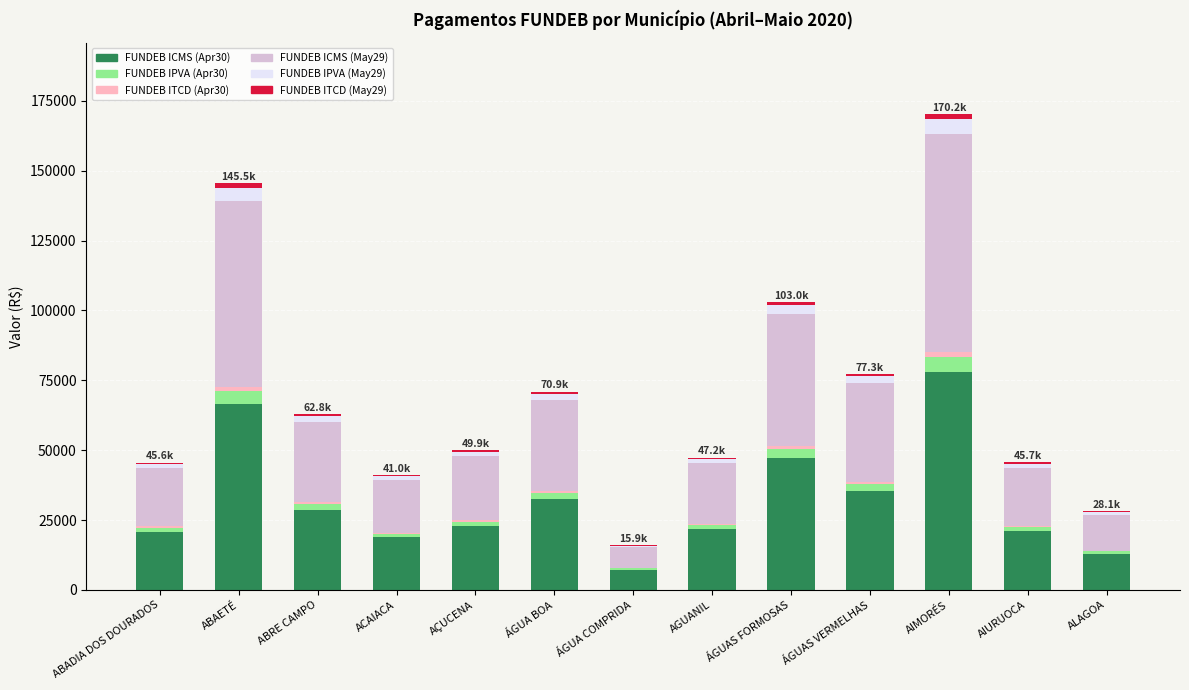

How many data points in FUNDEB ICMS (Apr30) are above 22854?

7